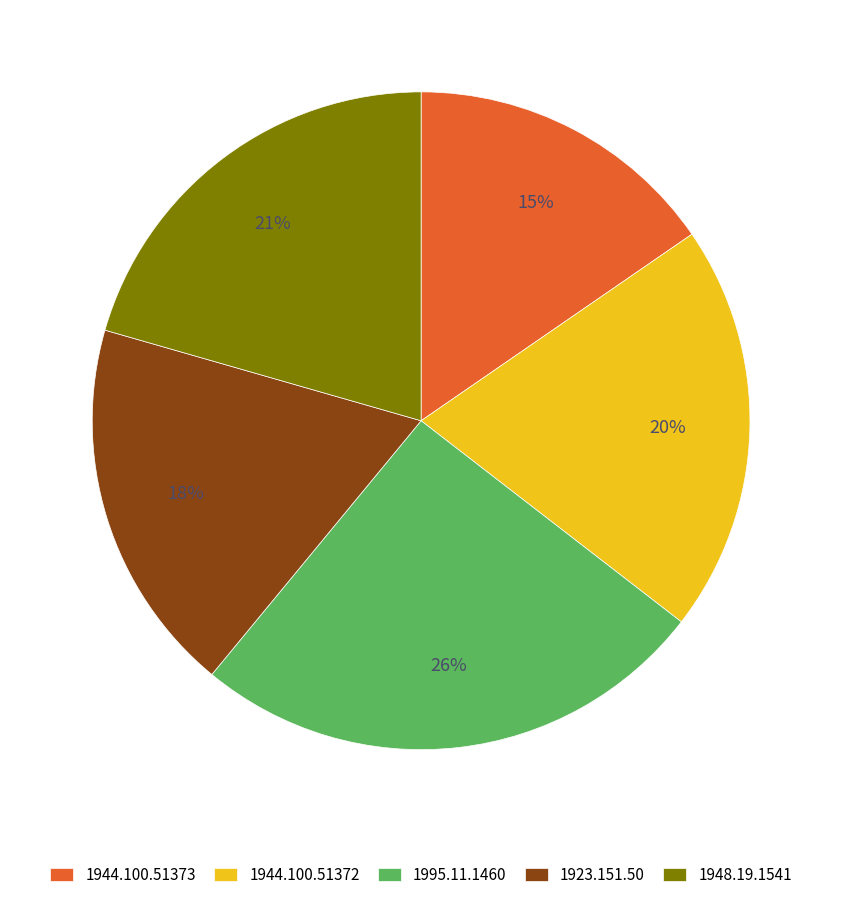

How many segments does this pie chart have?

5